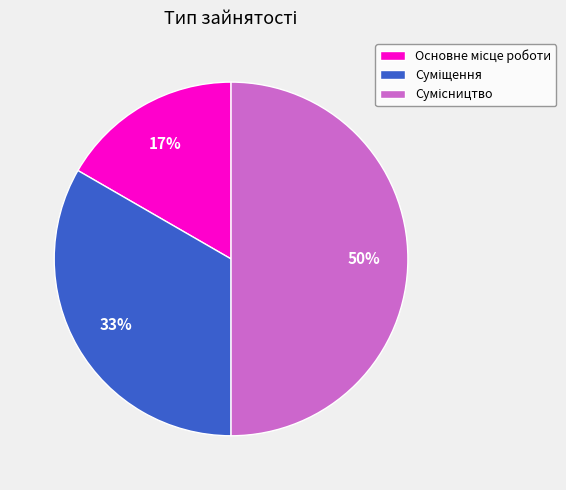

To the nearest percent, what is the difference between the largest and smallest slice percentages?

33%